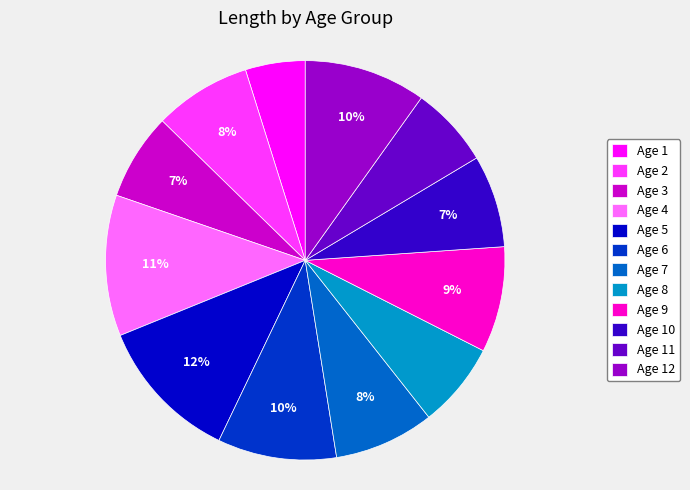

To the nearest percent, what is the average slice percentage?

8%